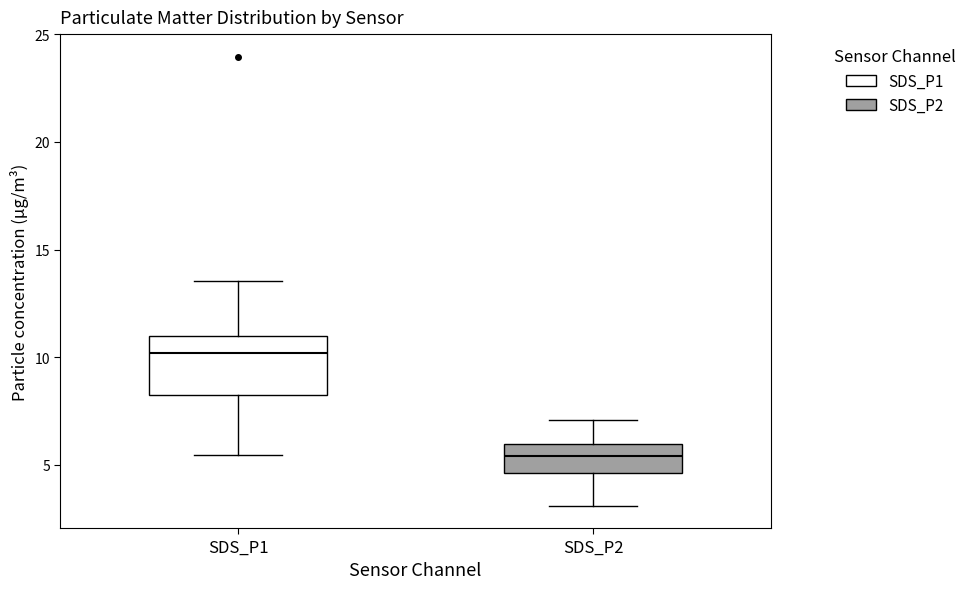

Reading left to right, read every box against the y-axis: the position of its median line, the range the box covers, and the ends of its whiskers. The values are not printed on the chart, so give them approximately, as read against the axis.

SDS_P1: median 10.0, box 8.0 to 11.0, whiskers 5.5 to 13.5
SDS_P2: median 5.5, box 4.5 to 6.0, whiskers 3.0 to 7.0